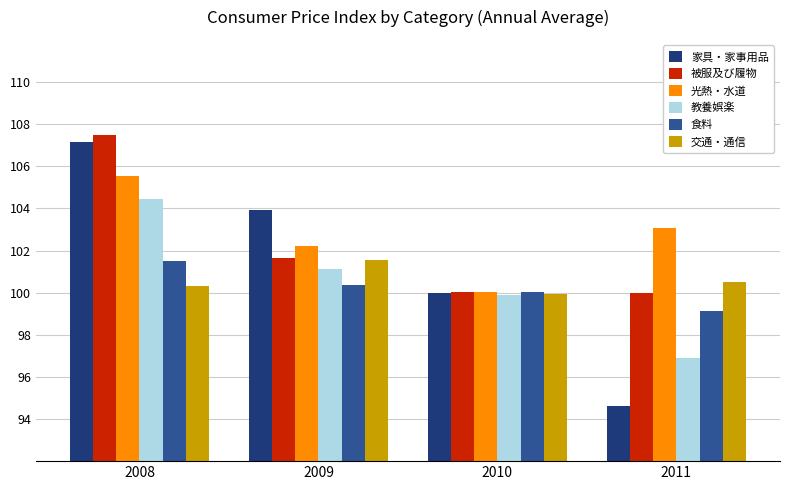

Which series changed the most between 2010 and 2011?

家具・家事用品